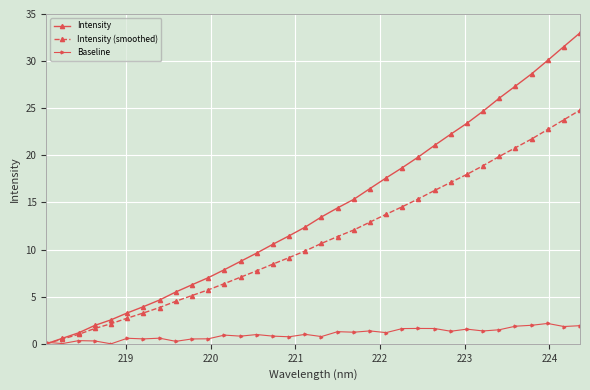

What is the value of the Intensity point at the 4th from the left?

2.0